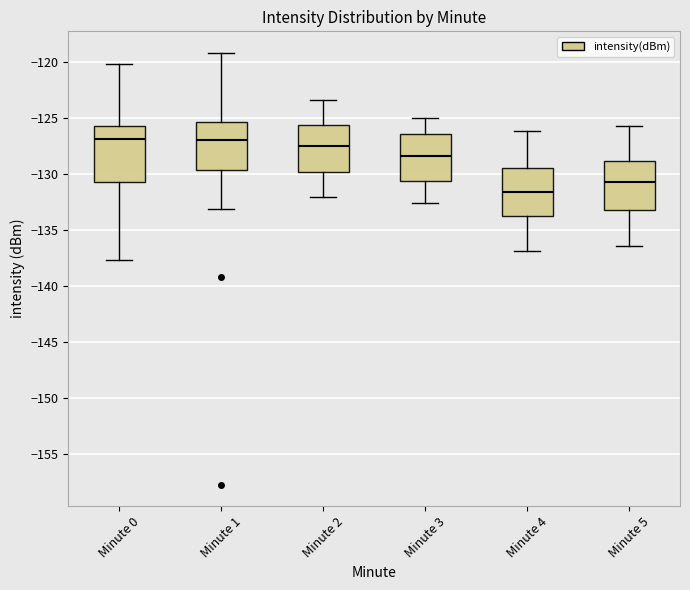

Which box is the tallest, from its lower edge to its upper edge?

Minute 0